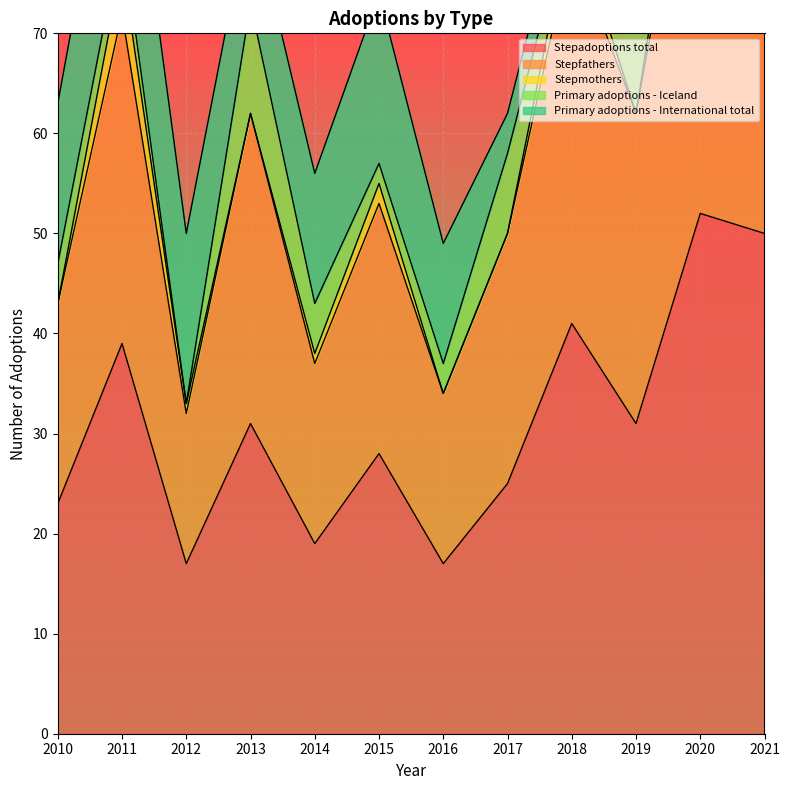

True or false: Primary adoptions - Iceland has more than 0 interior local peaks.

True